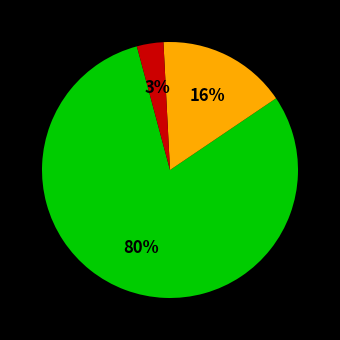

Count the number of slices in the pie.

3